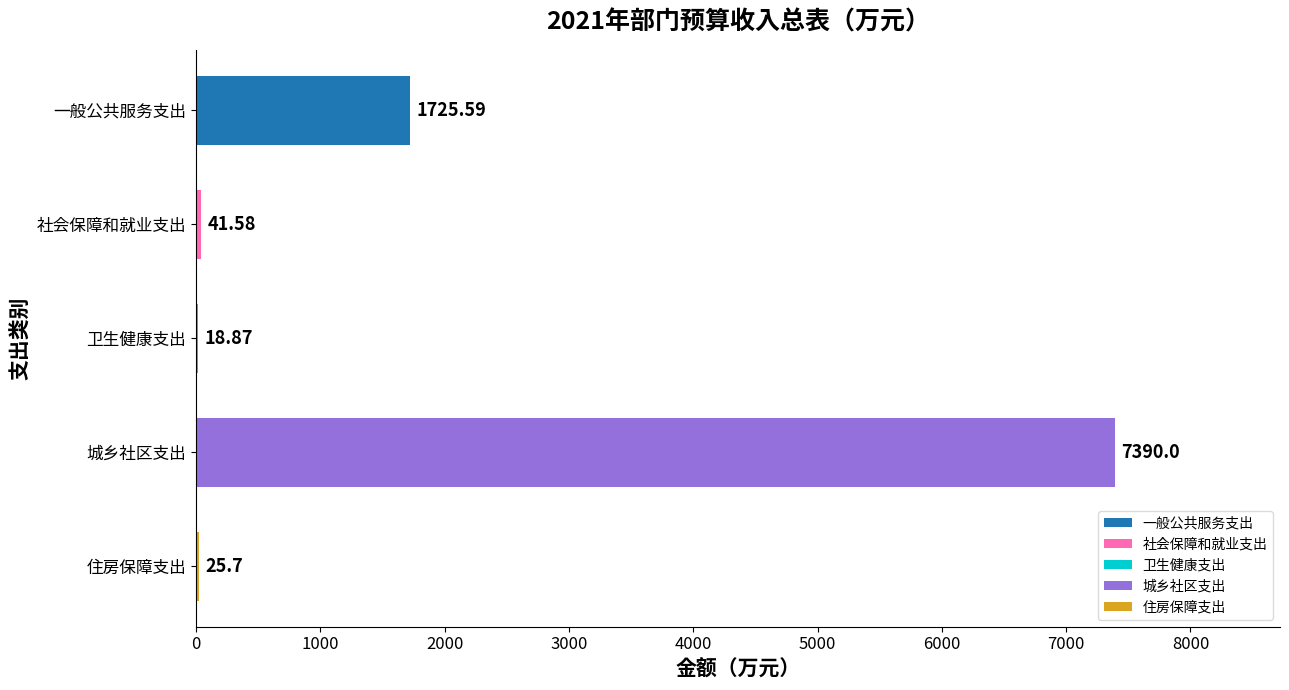

What is the ratio of the value at 一般公共服务支出 to the value at 社会保障和就业支出?

41.5